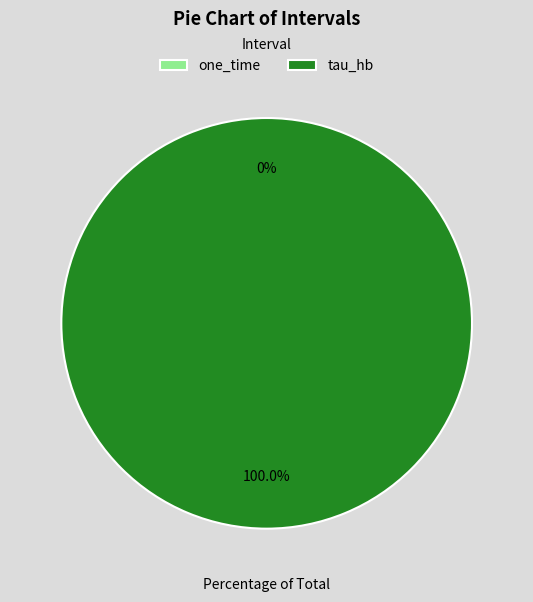

To the nearest percent, what is the difference between the one_time and tau_hb slice percentages?

100%